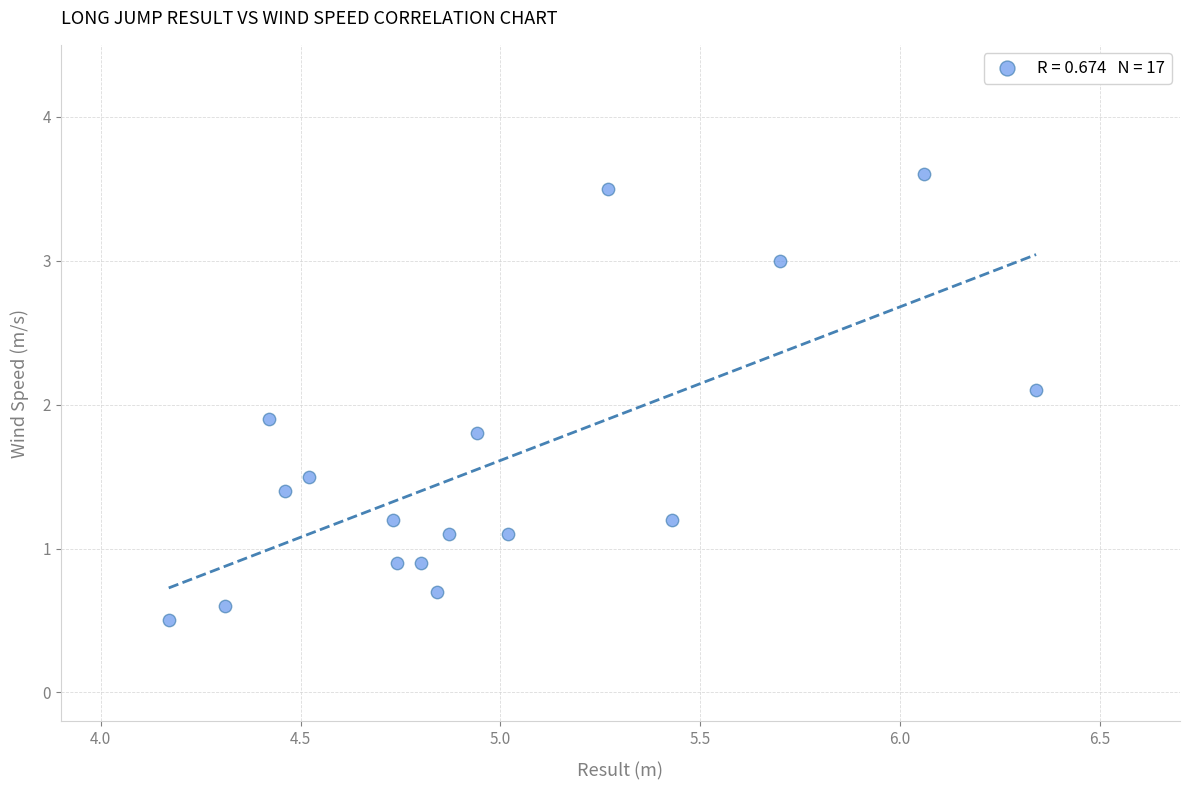

What is the range of X values (max minus min)?

2.2